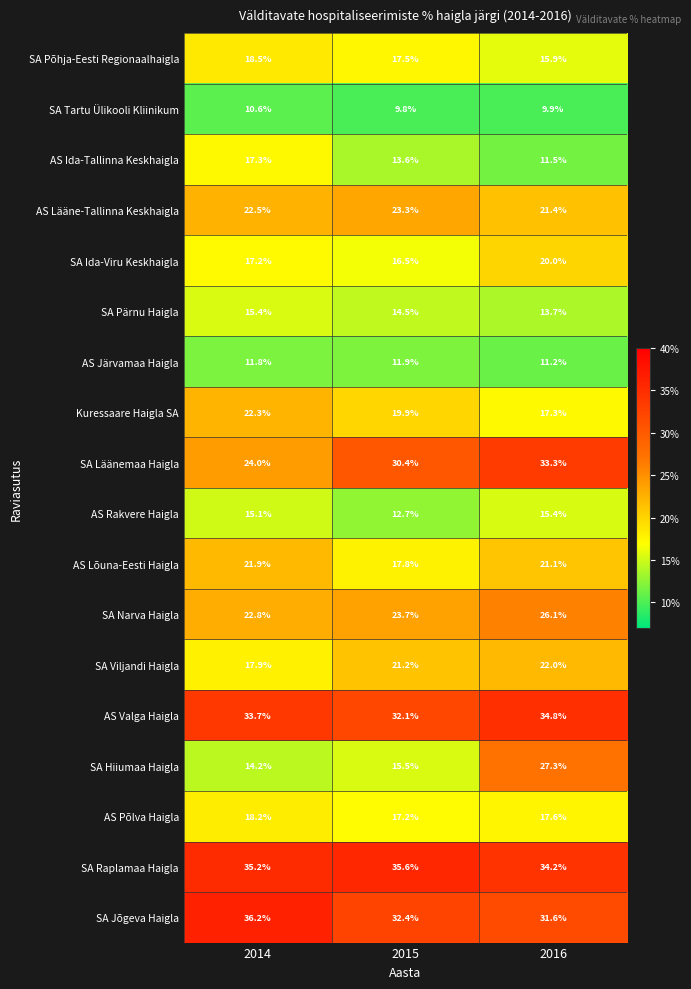

Is the value of AS Rakvere Haigla at 2014 greater than the value of AS Lõuna-Eesti Haigla at 2015?

No